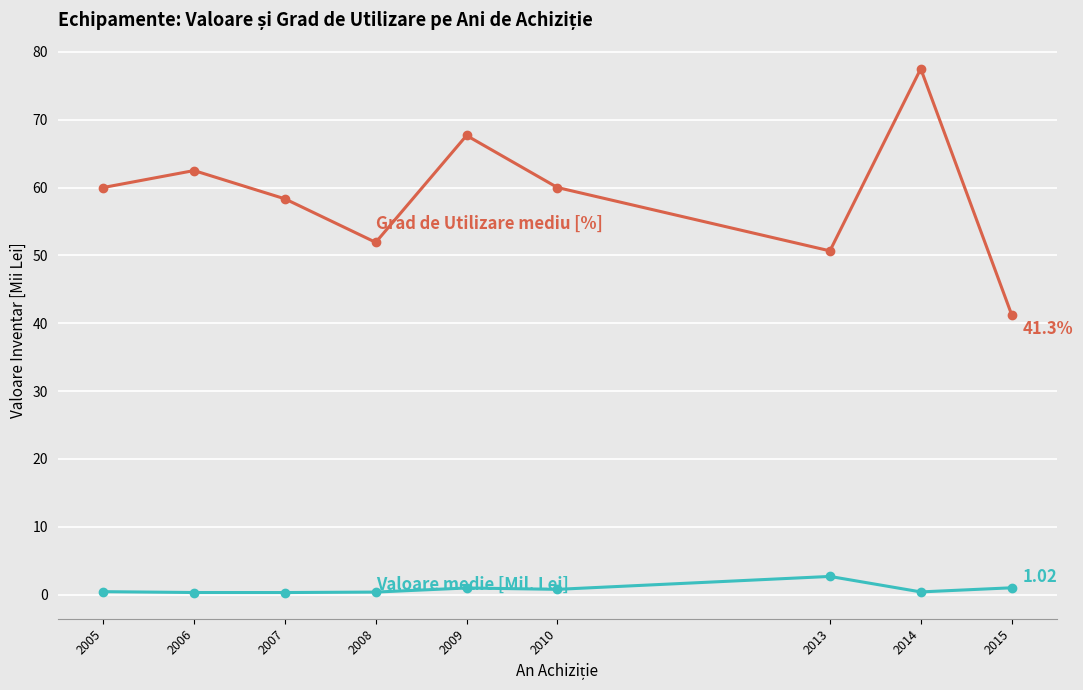

How many lines are shown in the chart?

2